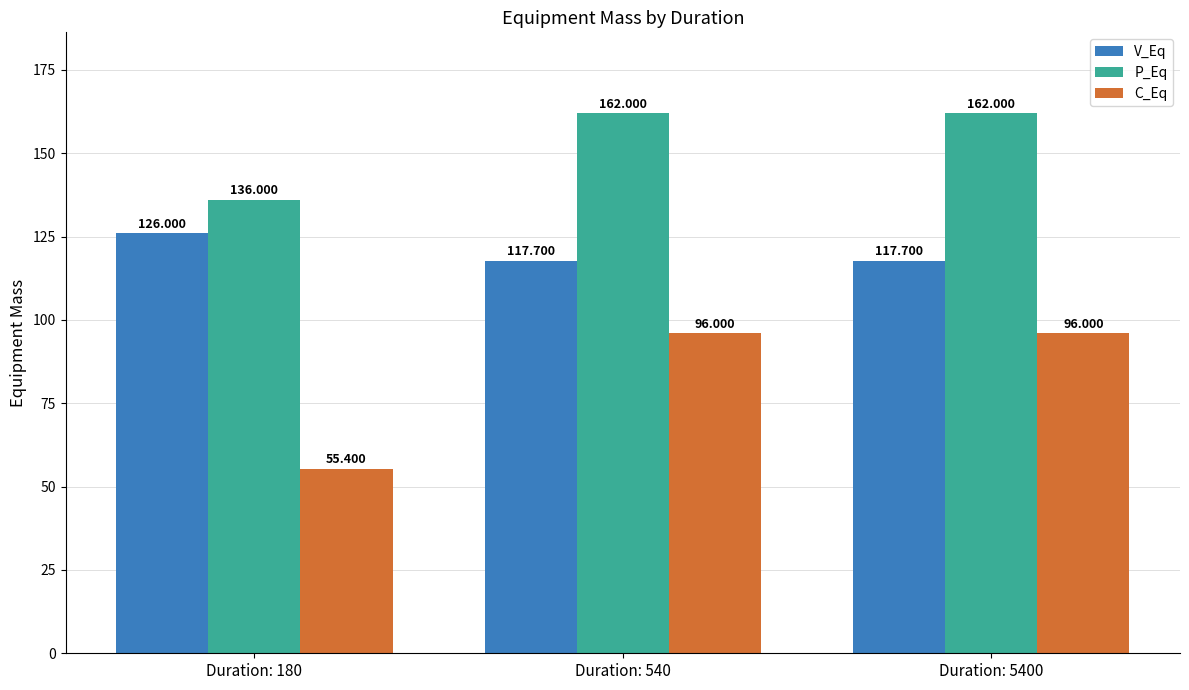

Which series has the largest total across all categories?

P_Eq